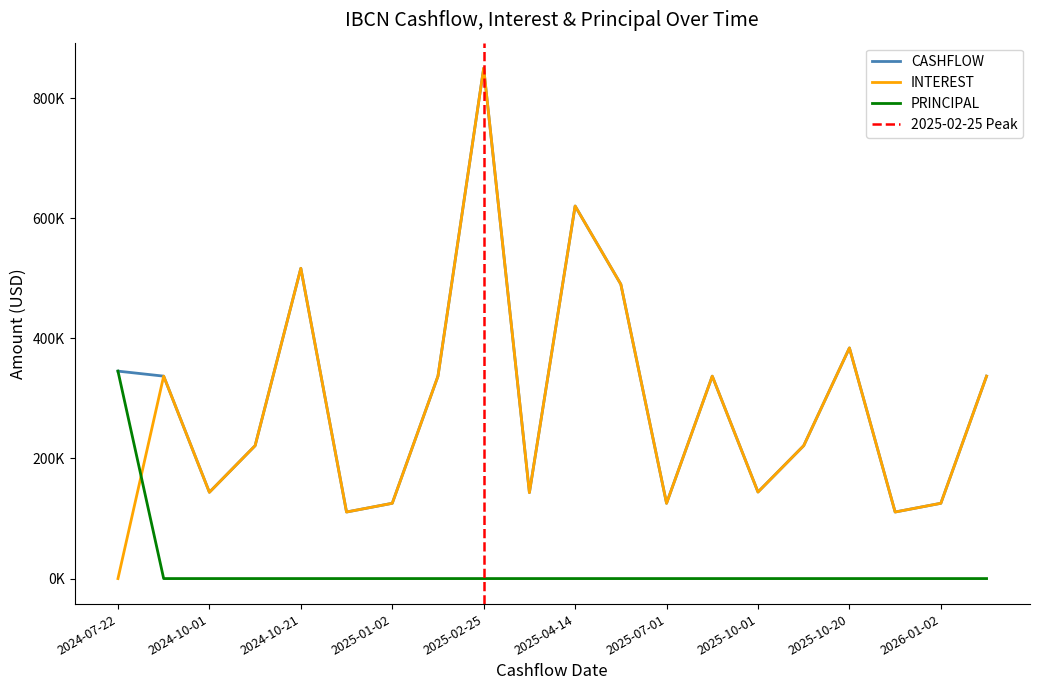

Which category has the lowest value in the CASHFLOW series?

2024-12-02